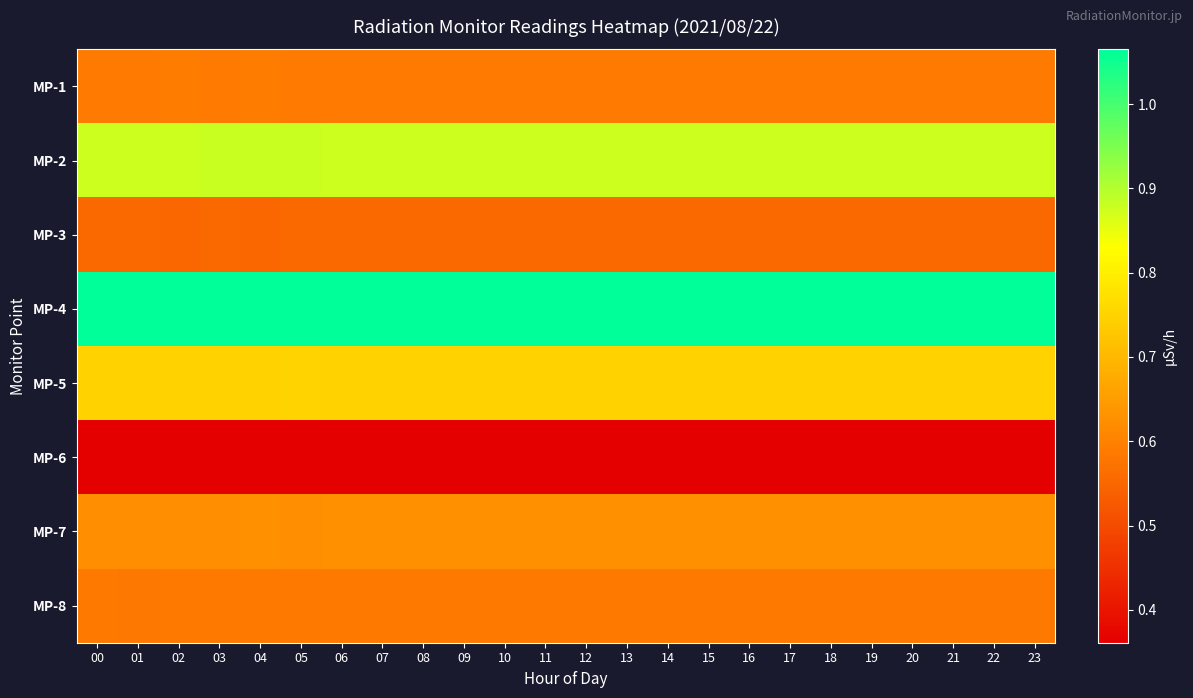

What is the difference between the highest and lowest values at 11?

0.7